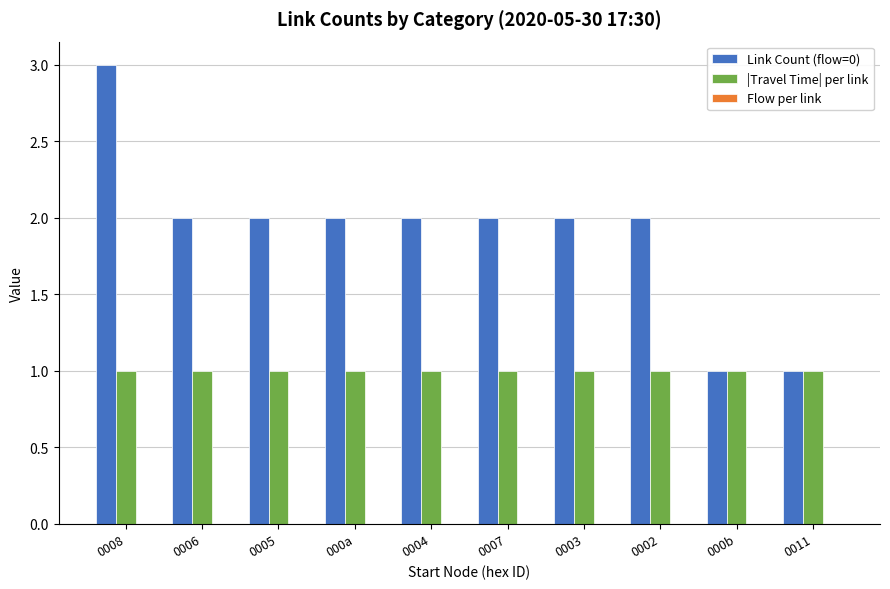

What position from the right is 0011?

1